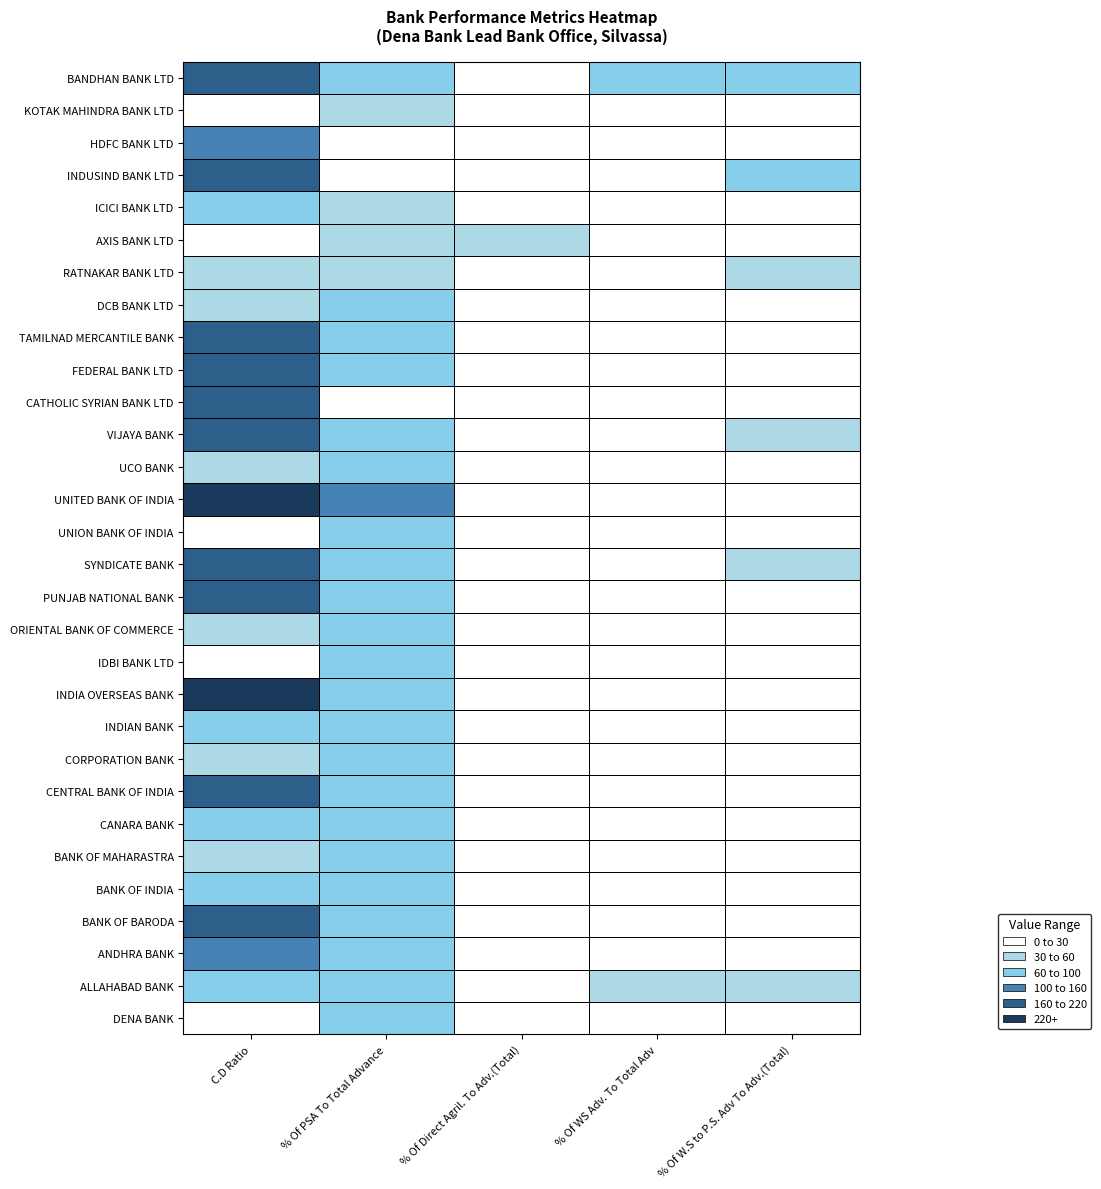

Rank the series at % Of W.S to P.S. Adv To Adv.(Total) from lowest to highest value.

CATHOLIC SYRIAN BANK LTD, AXIS BANK LTD, KOTAK MAHINDRA BANK LTD, PUNJAB NATIONAL BANK, INDIA OVERSEAS BANK, FEDERAL BANK LTD, TAMILNAD MERCANTILE BANK, ICICI BANK LTD, HDFC BANK LTD, BANK OF MAHARASTRA, CANARA BANK, ANDHRA BANK, CORPORATION BANK, BANK OF BARODA, DCB BANK LTD, INDIAN BANK, ORIENTAL BANK OF COMMERCE, UNITED BANK OF INDIA, DENA BANK, UCO BANK, BANK OF INDIA, IDBI BANK LTD, CENTRAL BANK OF INDIA, UNION BANK OF INDIA, SYNDICATE BANK, VIJAYA BANK, ALLAHABAD BANK, RATNAKAR BANK LTD, BANDHAN BANK LTD, INDUSIND BANK LTD